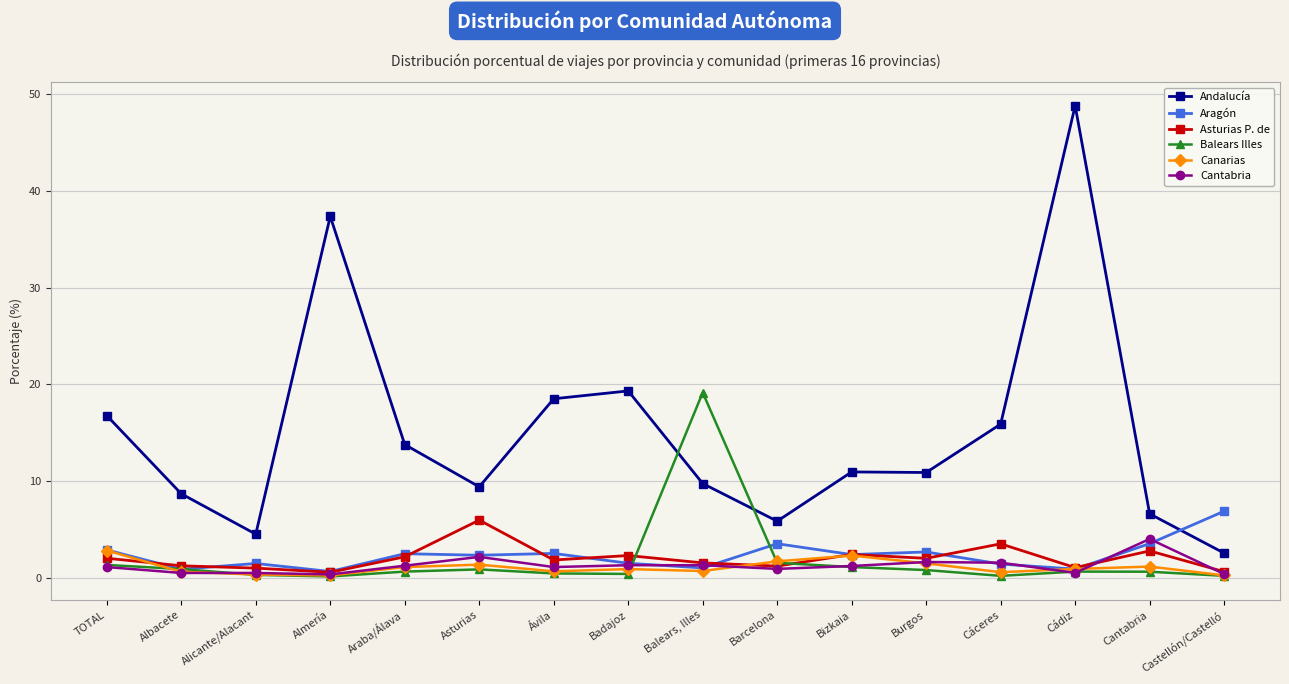

True or false: Aragón has more than 1 points higher than both neighbors.

True